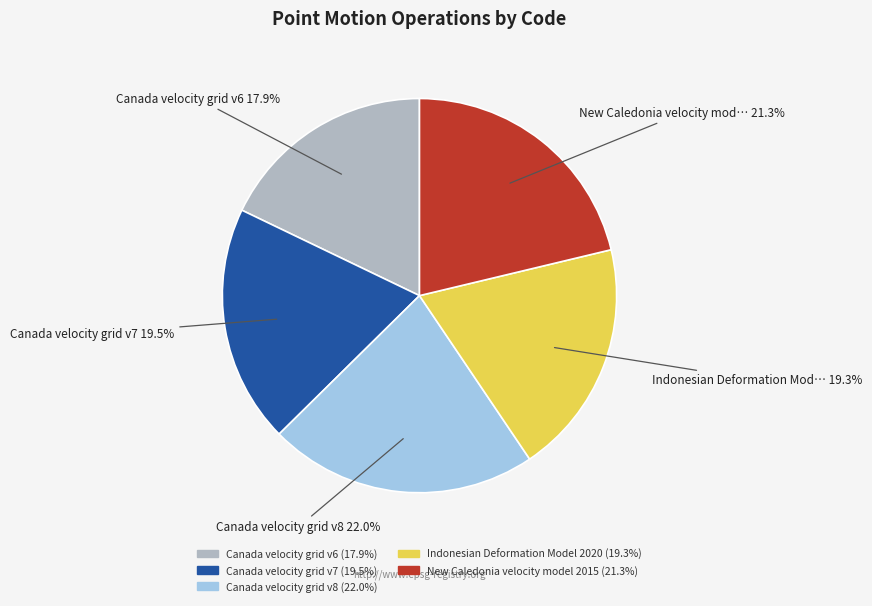

Which slice is the largest?

Canada velocity grid v8